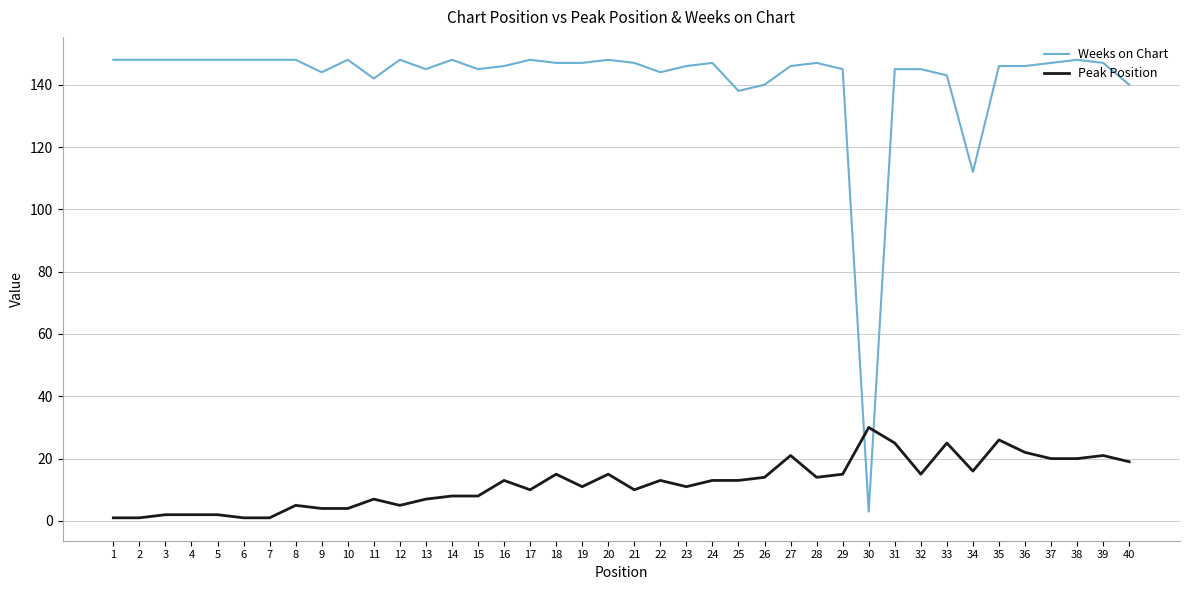

At which label does Peak Position reach its peak?

30